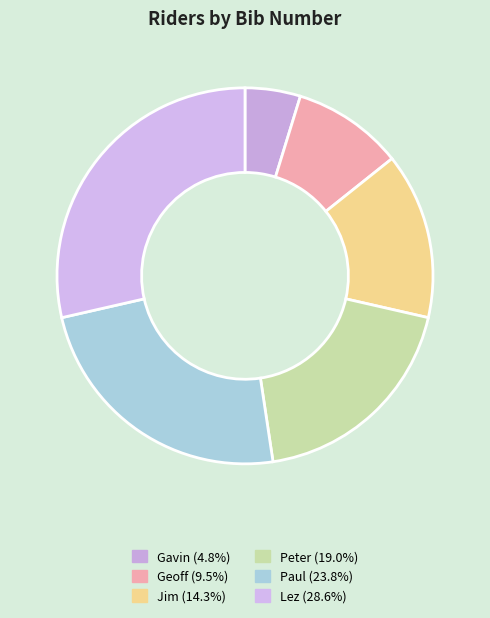

To the nearest percent, what percentage of the pie is Lez?

29%